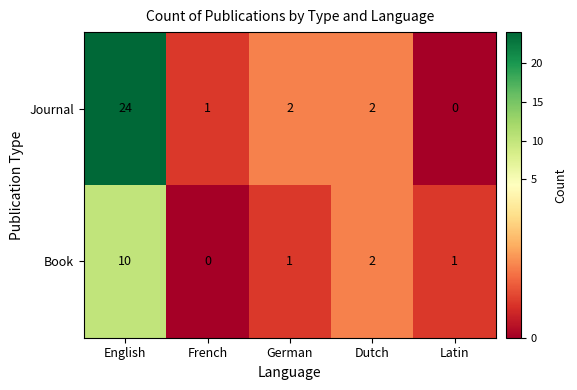

Which series has the widest spread of values?

Journal